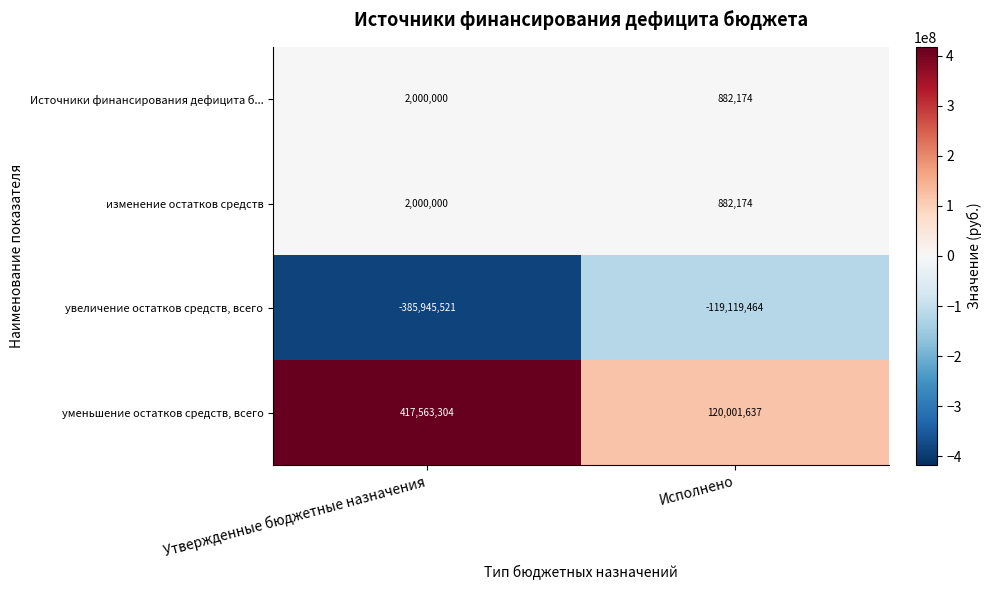

What is the difference between the highest and lowest values at Исполнено?

239121101